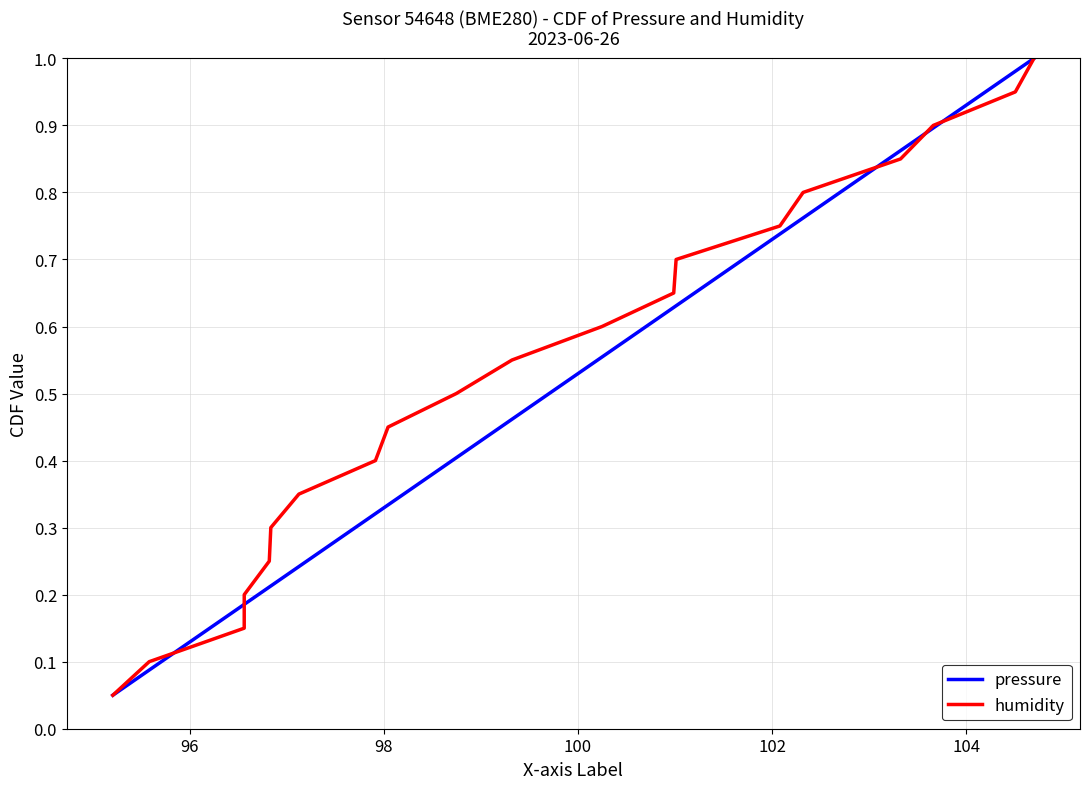

True or false: pressure has more than 0 points higher than both neighbors.

False